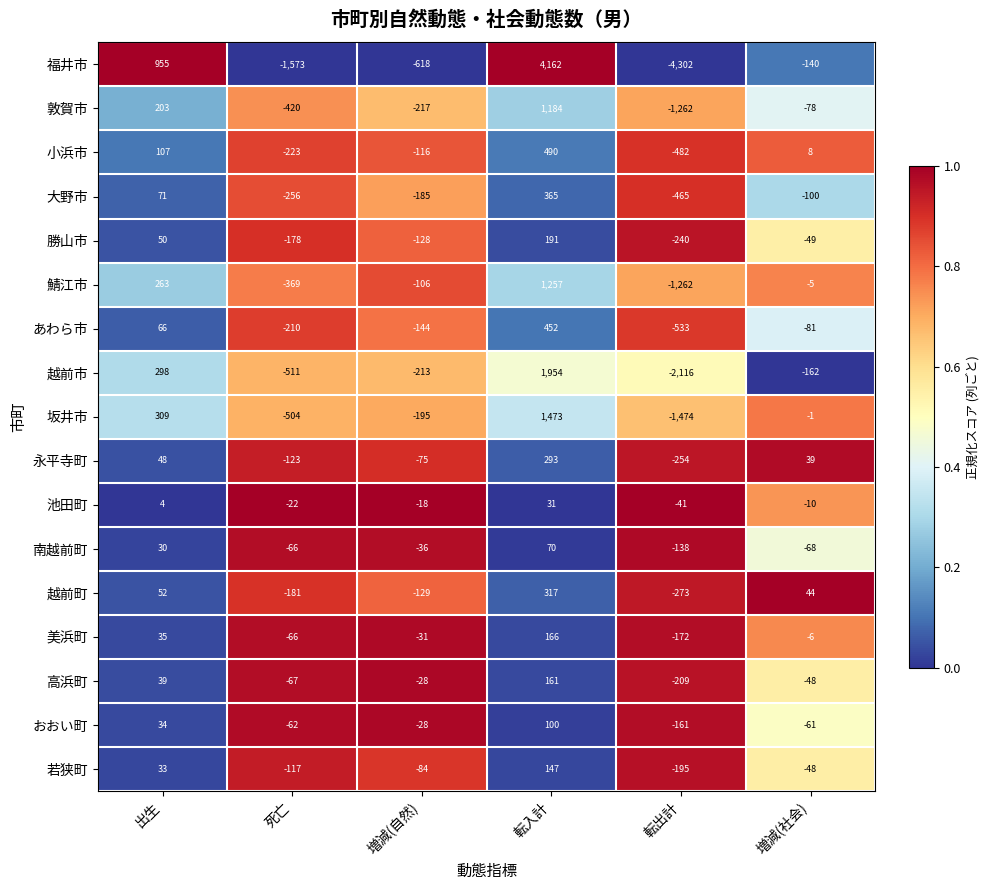

Which series has the largest range (max minus min)?

福井市